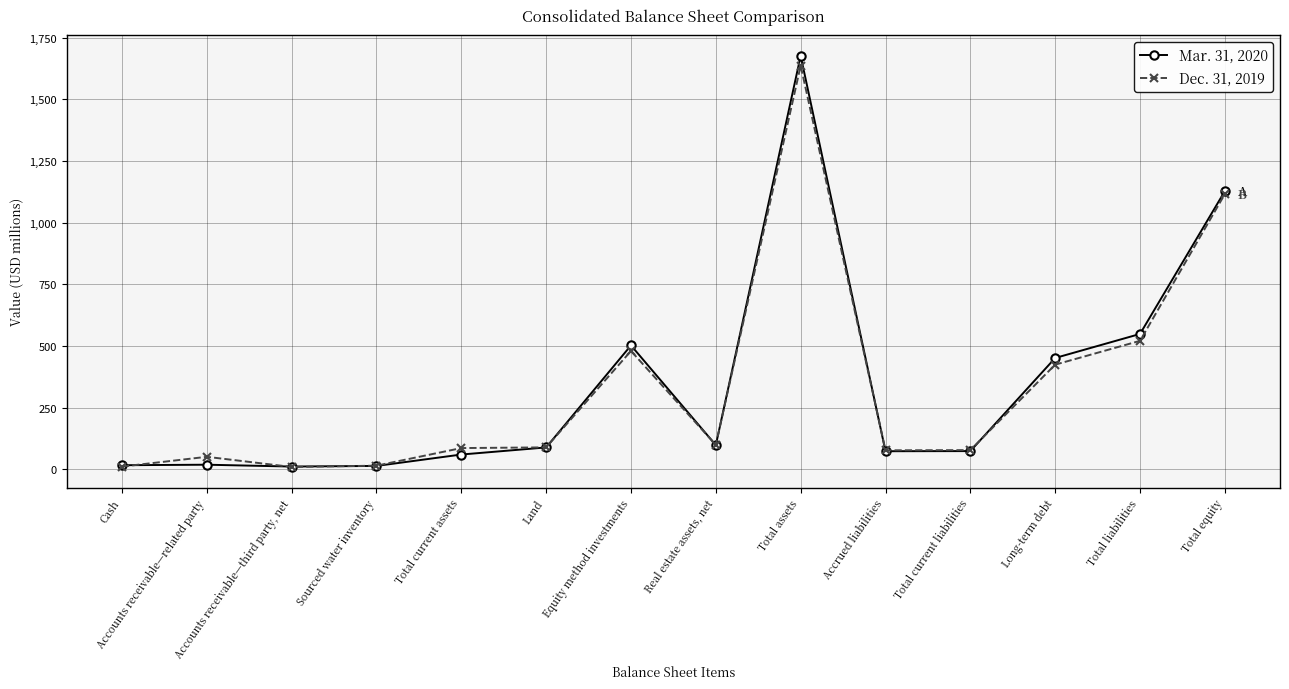

True or false: Mar. 31, 2020 has a value of 744.9 at Total equity.

False